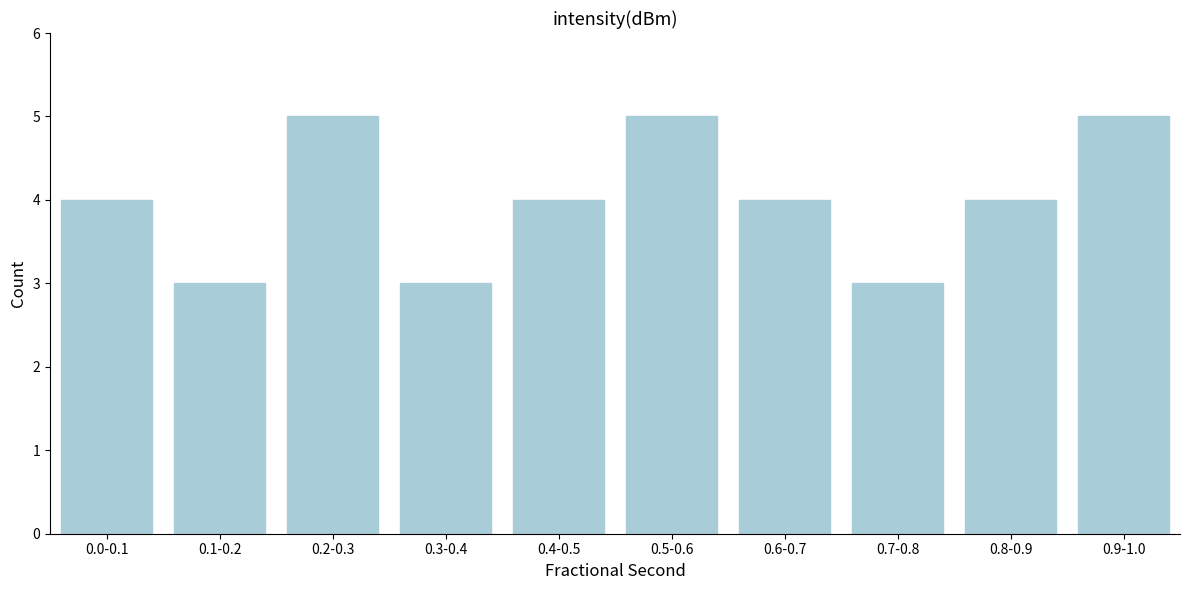

Reading left to right, extract all data points from this chart.

0.0-0.1=4	0.1-0.2=3	0.2-0.3=5	0.3-0.4=3	0.4-0.5=4	0.5-0.6=5	0.6-0.7=4	0.7-0.8=3	0.8-0.9=4	0.9-1.0=5